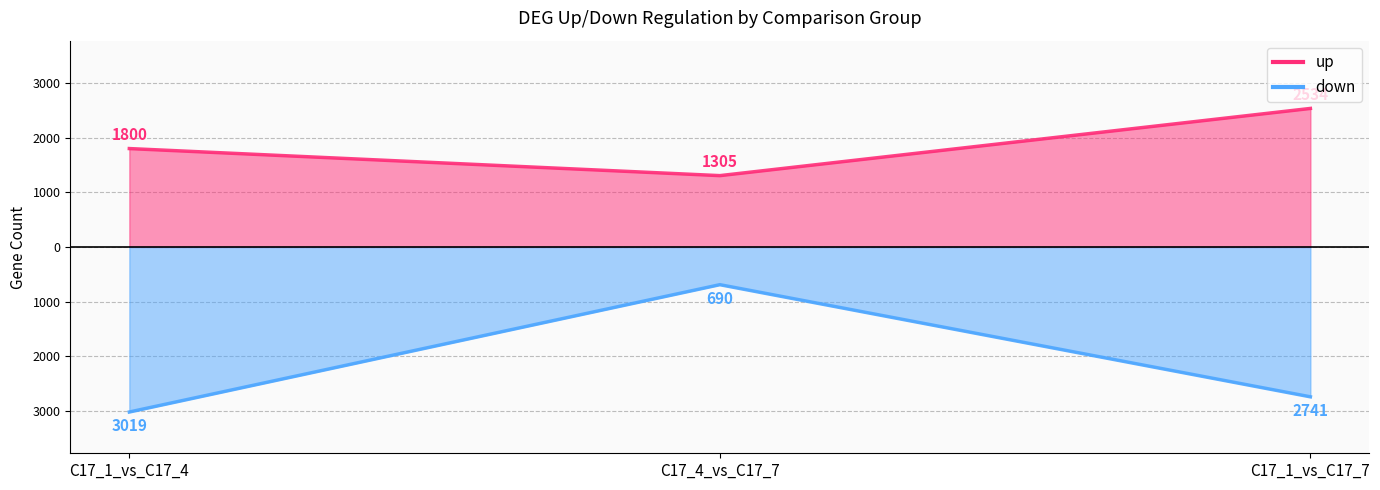

How many data points does each series have?

3